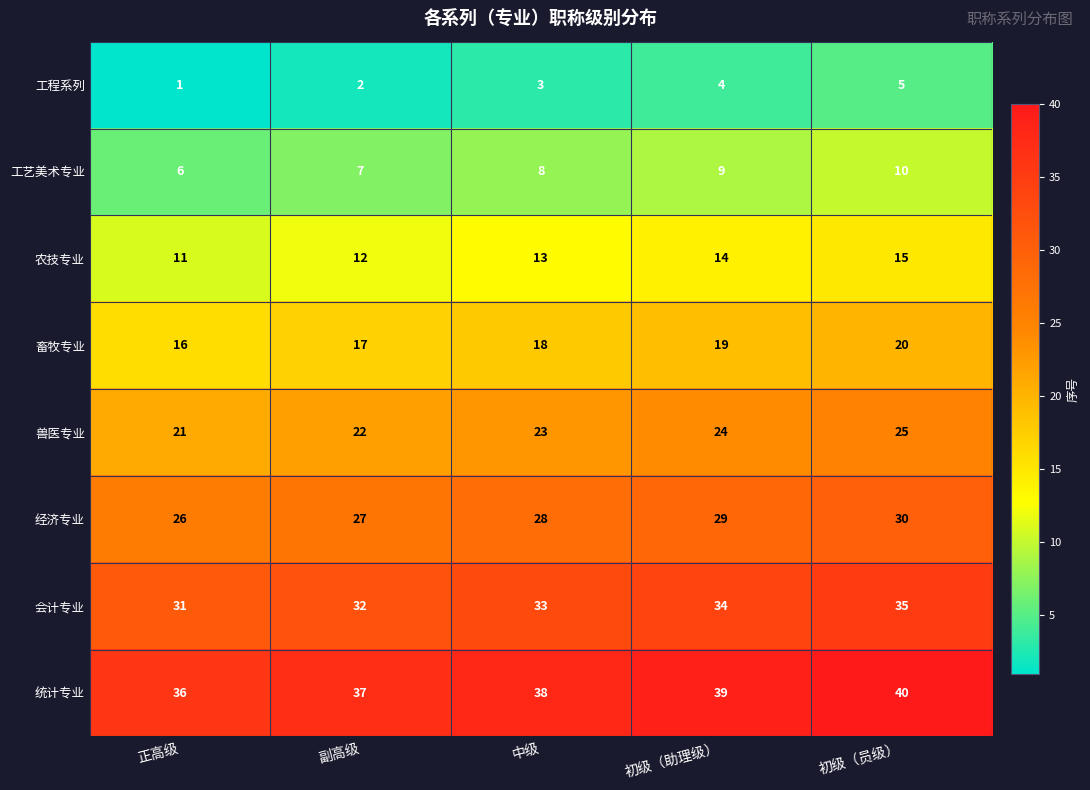

What is the spread (max minus min) of values at 初级（助理级）?

35